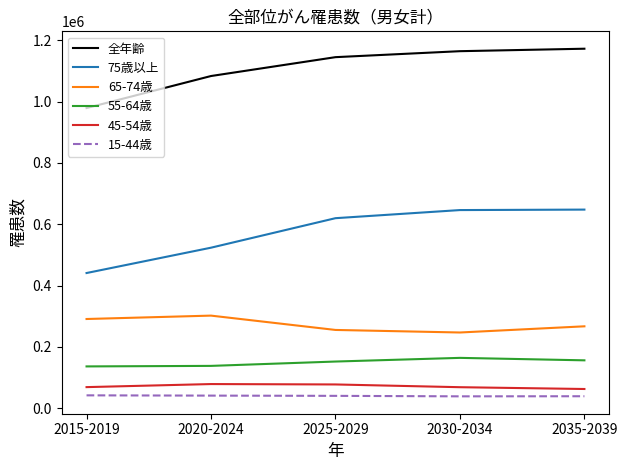

What is the sum of all 75歳以上 values?

2877770